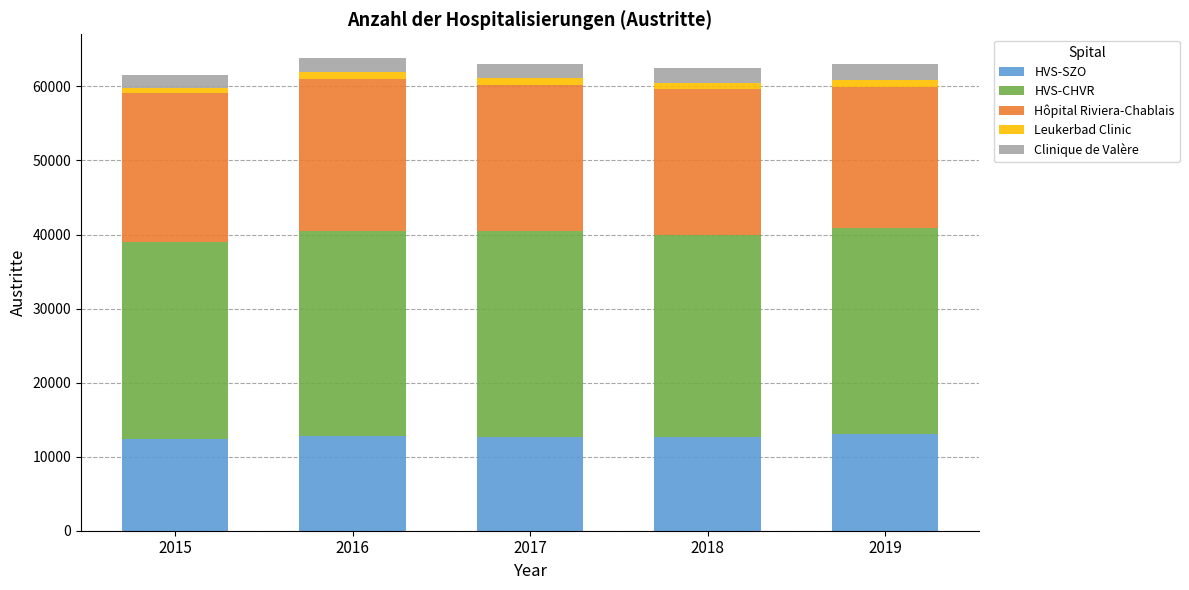

What is the lowest value of the HVS-SZO series?

12355